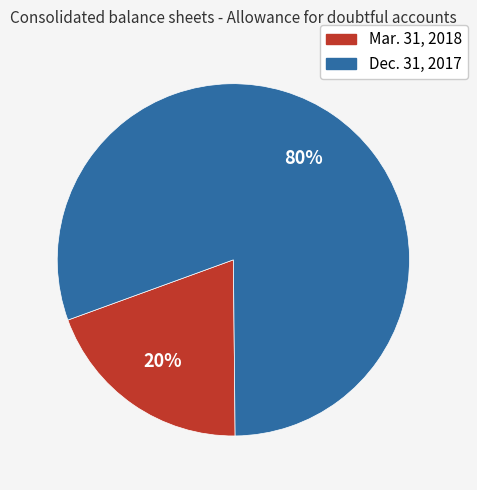

The Dec. 31, 2017 slice represents 80% of the pie. True or false?

True